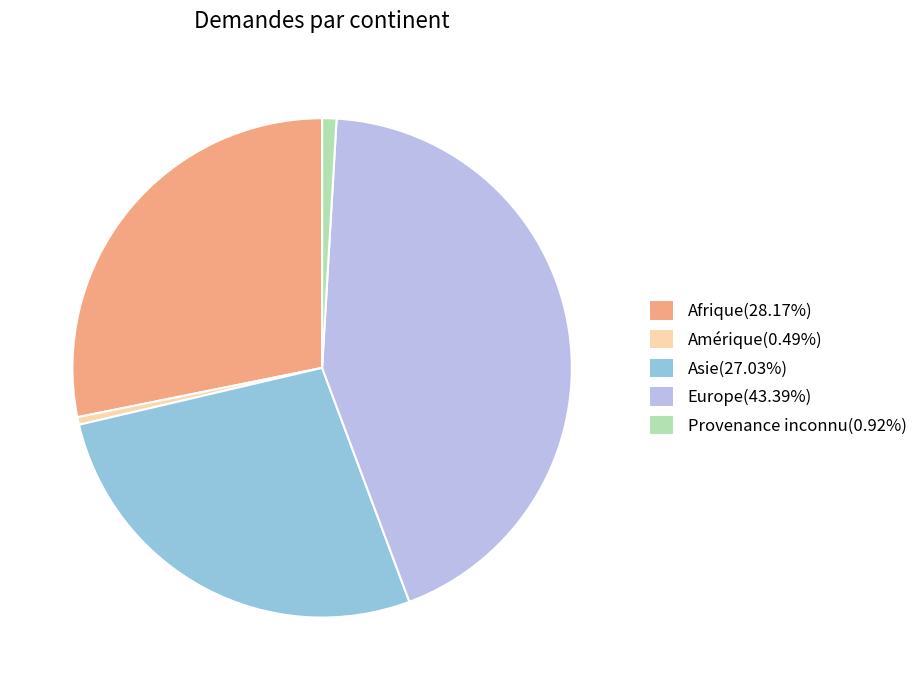

How many slices are in this pie chart?

5